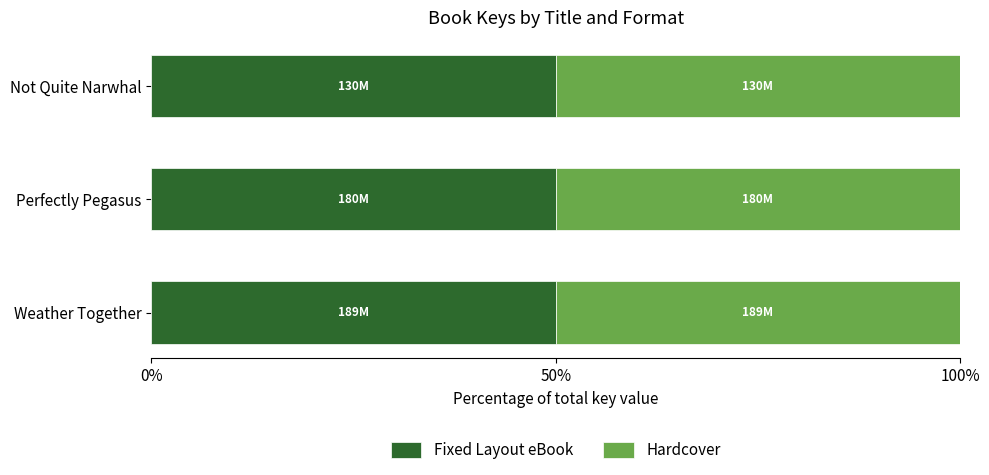

How many groups of bars are there?

3